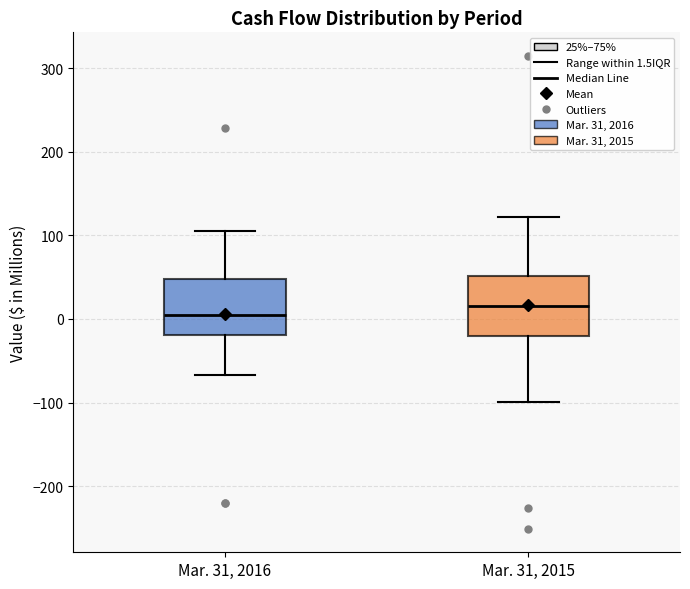

Reading left to right, read every box against the y-axis: the position of its median line, the range the box covers, and the ends of its whiskers. The values are not printed on the chart, so give them approximately, as read against the axis.

Mar. 31, 2016: median 0, box -20 to 50, whiskers -70 to 110
Mar. 31, 2015: median 20, box -20 to 50, whiskers -100 to 120